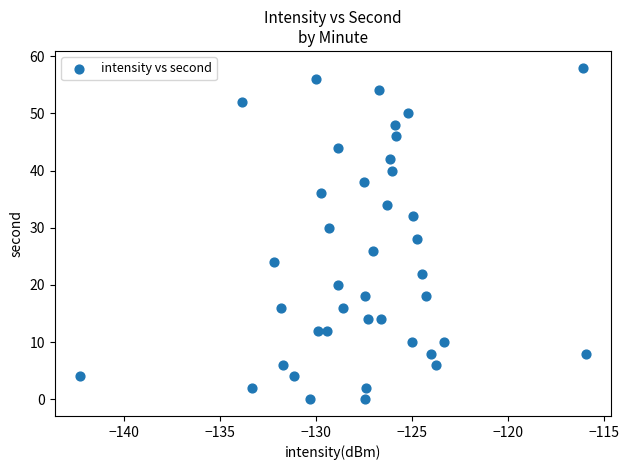

What is the range of Y values (max minus min)?

58